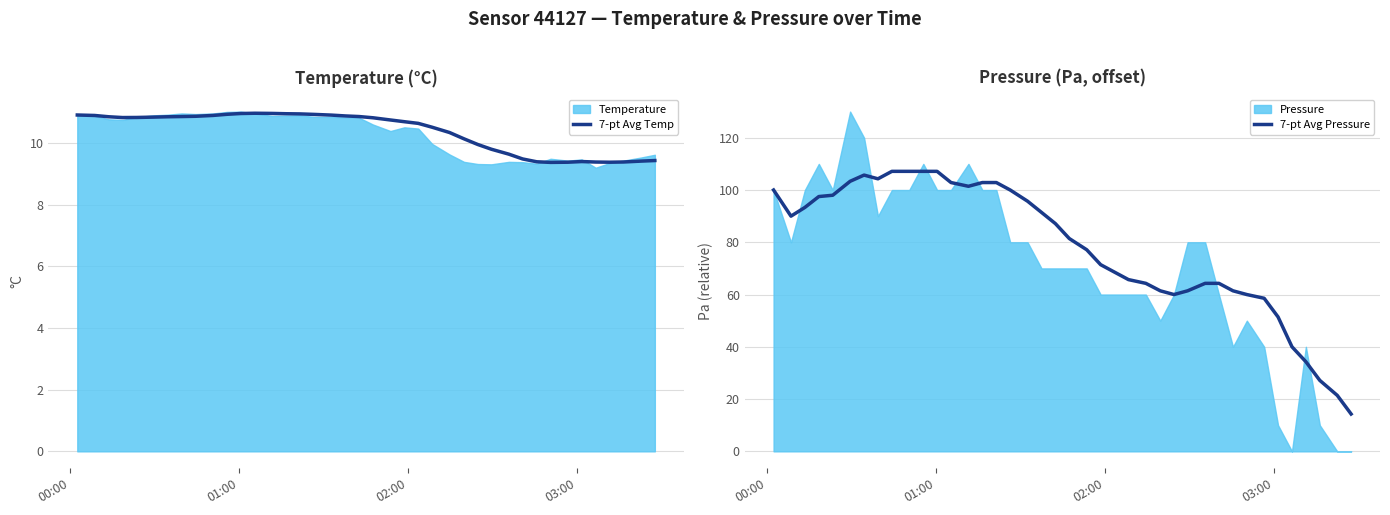

True or false: 7-pt Avg Pressure and 7-pt Avg Temp intersect in this chart.

False